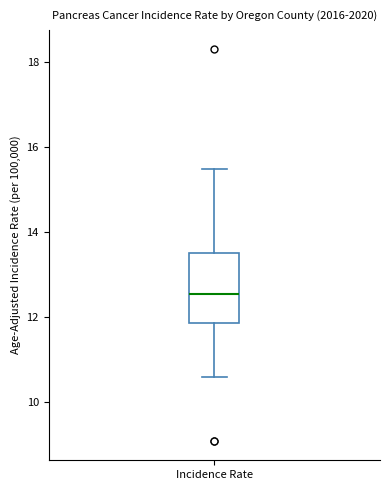

Where does the median line of the box for Incidence Rate sit on the y-axis? The values are not printed on the chart, so give them approximately, as read against the axis.

12.6